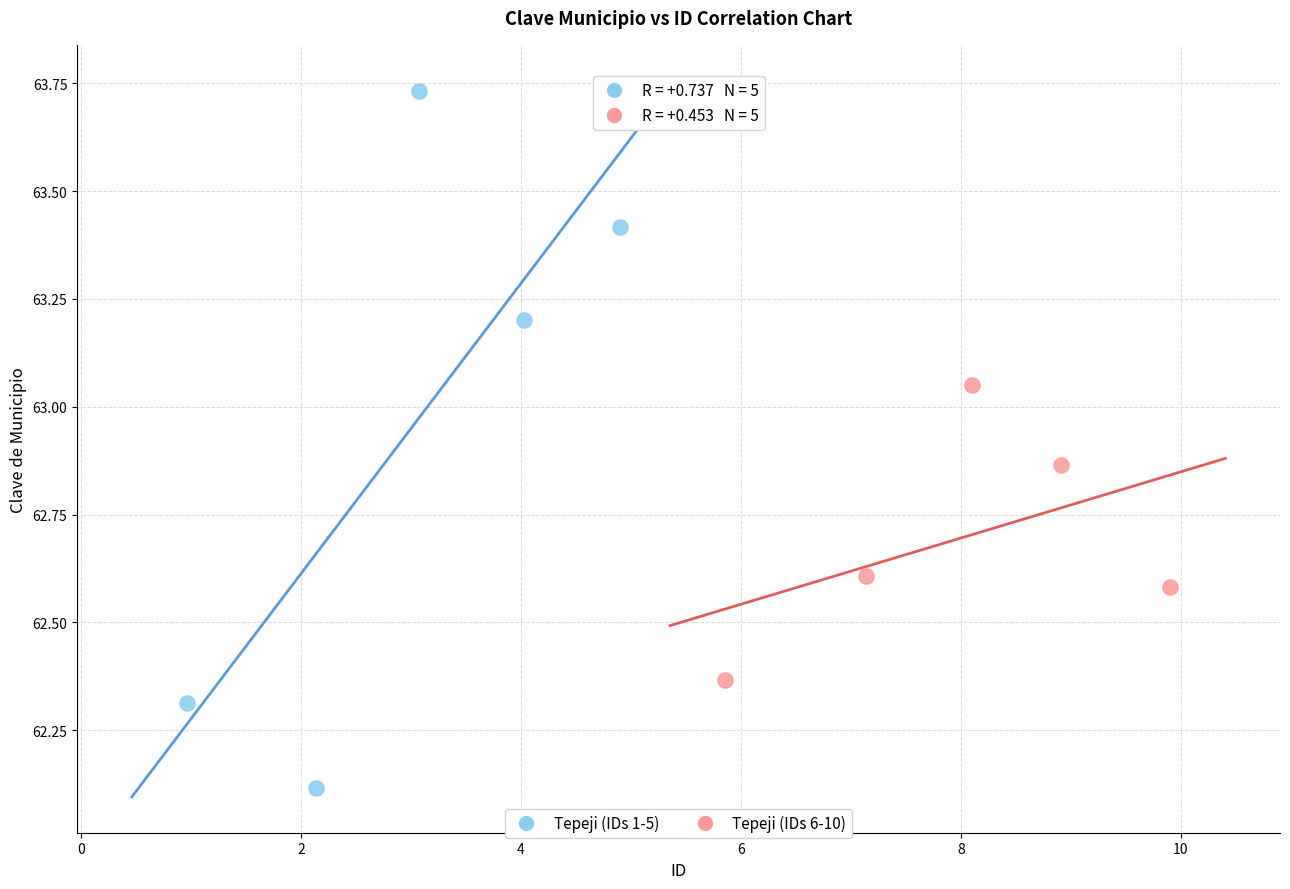

Which series reaches the minimum Y coordinate?

Tepeji (IDs 1-5)